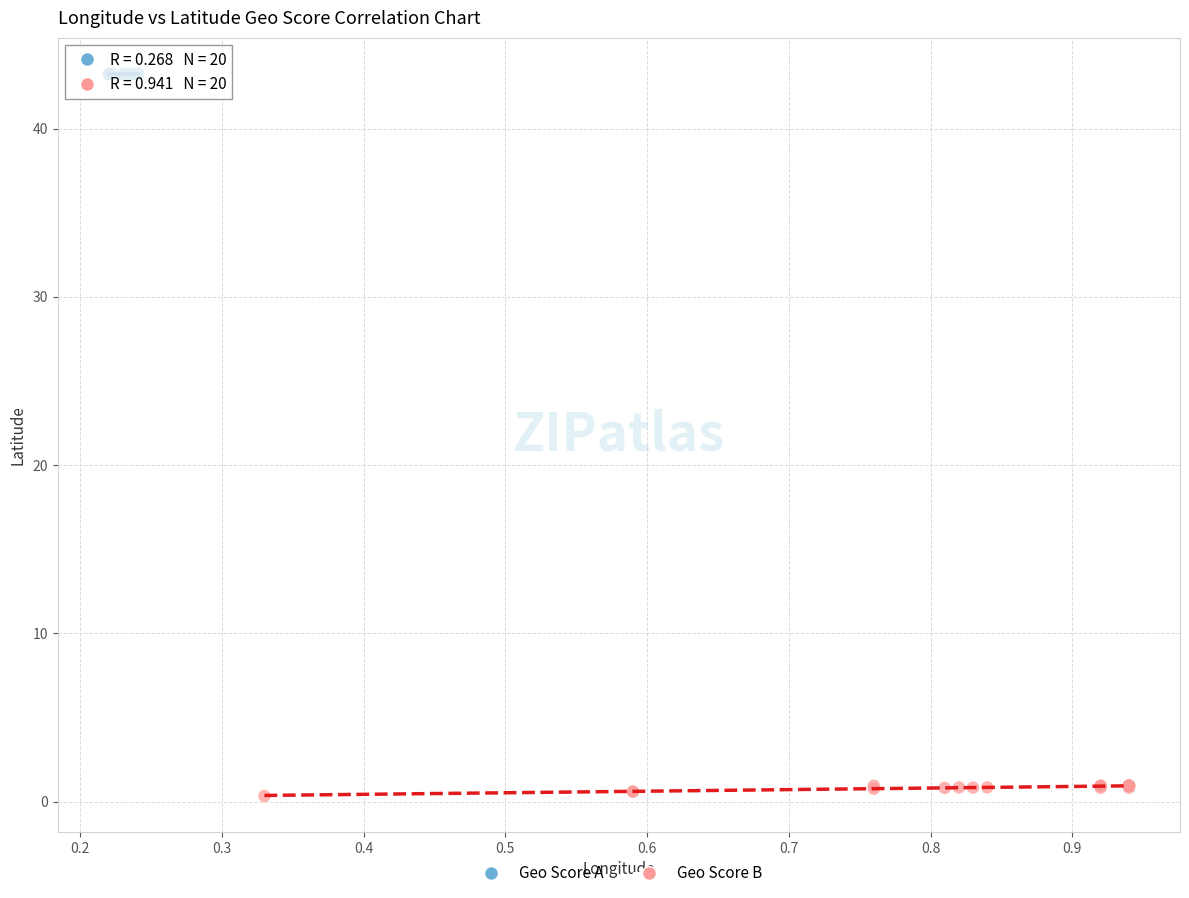

Which series has the widest spread of Y values?

Geo Score B